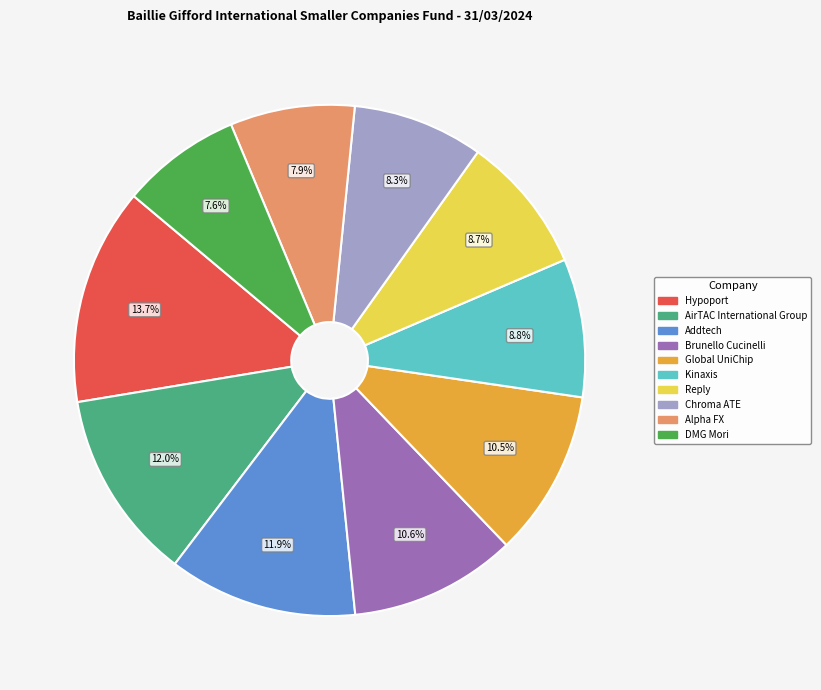

To the nearest percent, what percentage of the pie is Alpha FX?

8%